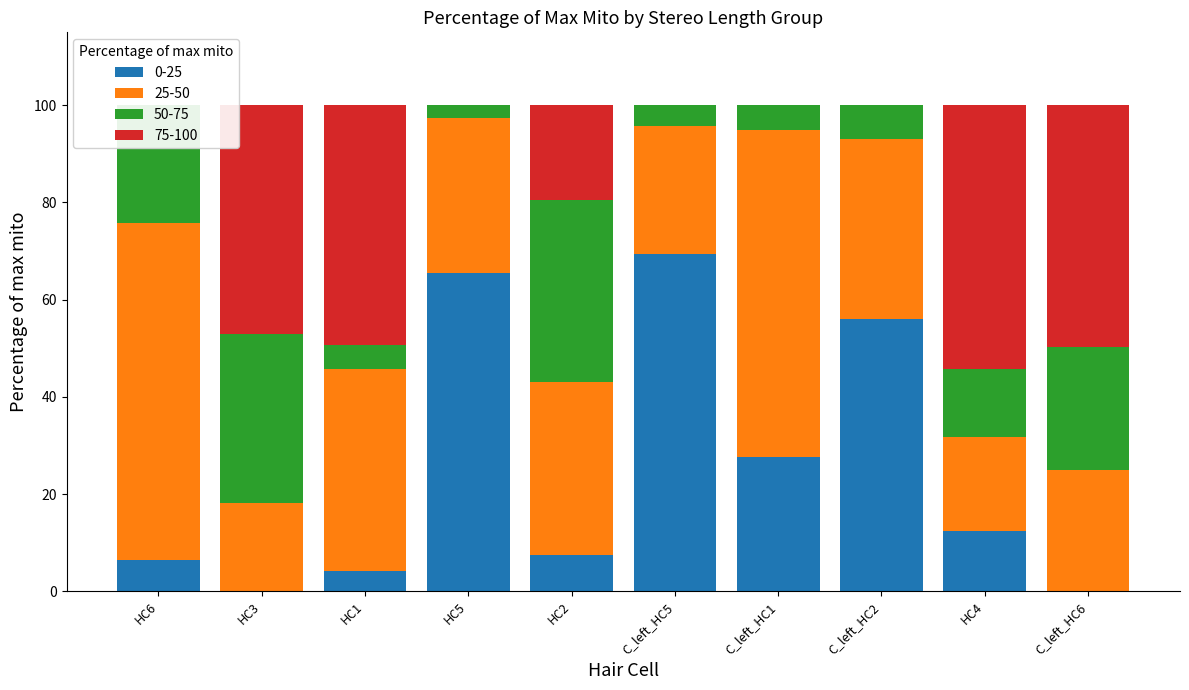

Is it true that 25-50 equals 19.4 at HC4?

True